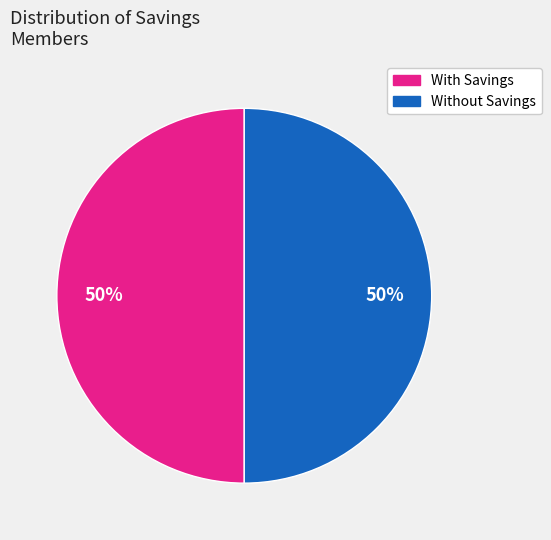

To the nearest percent, what is the average slice percentage?

50%